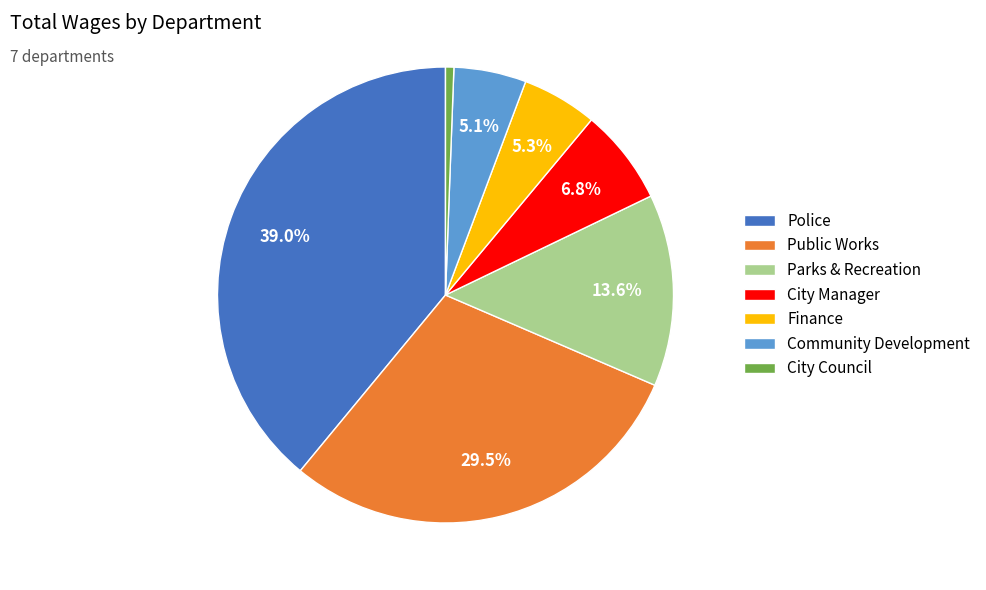

What is the ratio of the value at City Manager to the value at Community Development?

1.3